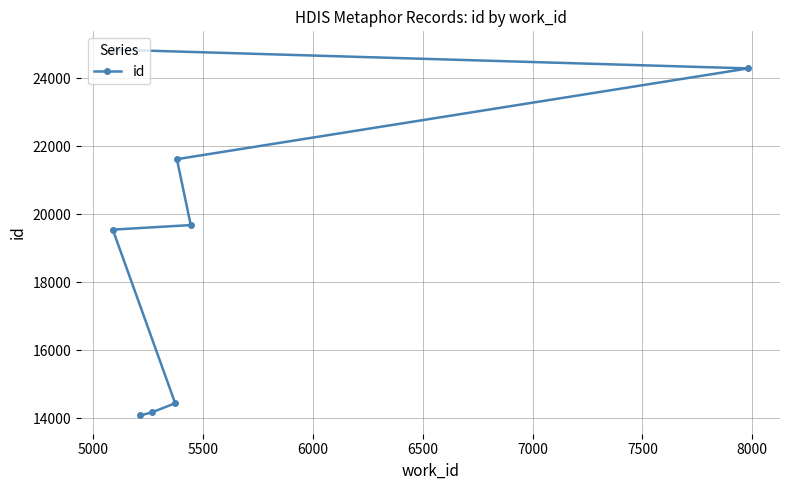

Does the chart have visible grid lines?

Yes